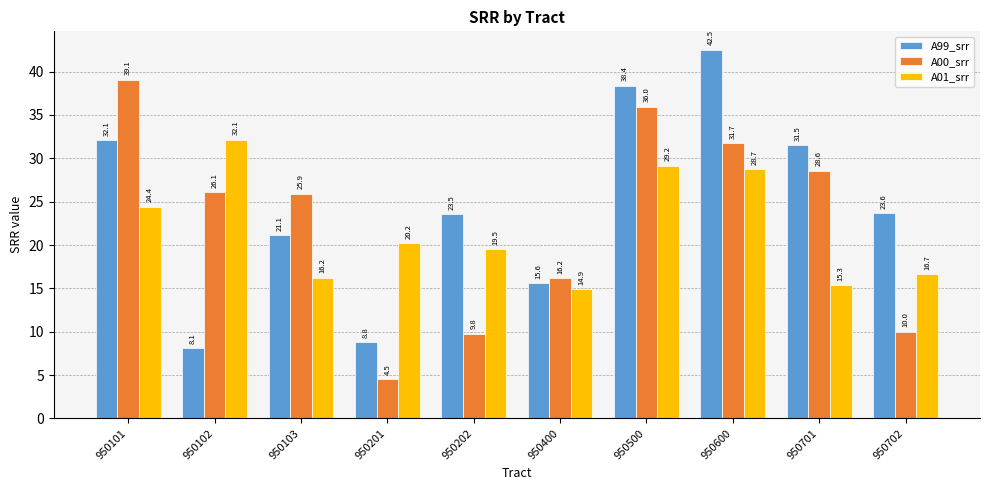

At how many categories does at least one series exceed 6?

10